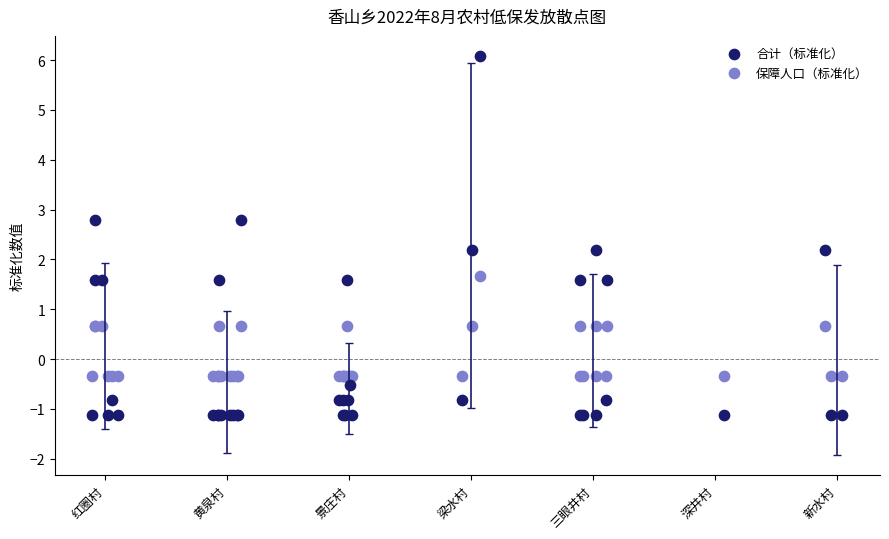

Which series contains the highest Y value?

合计（标准化）